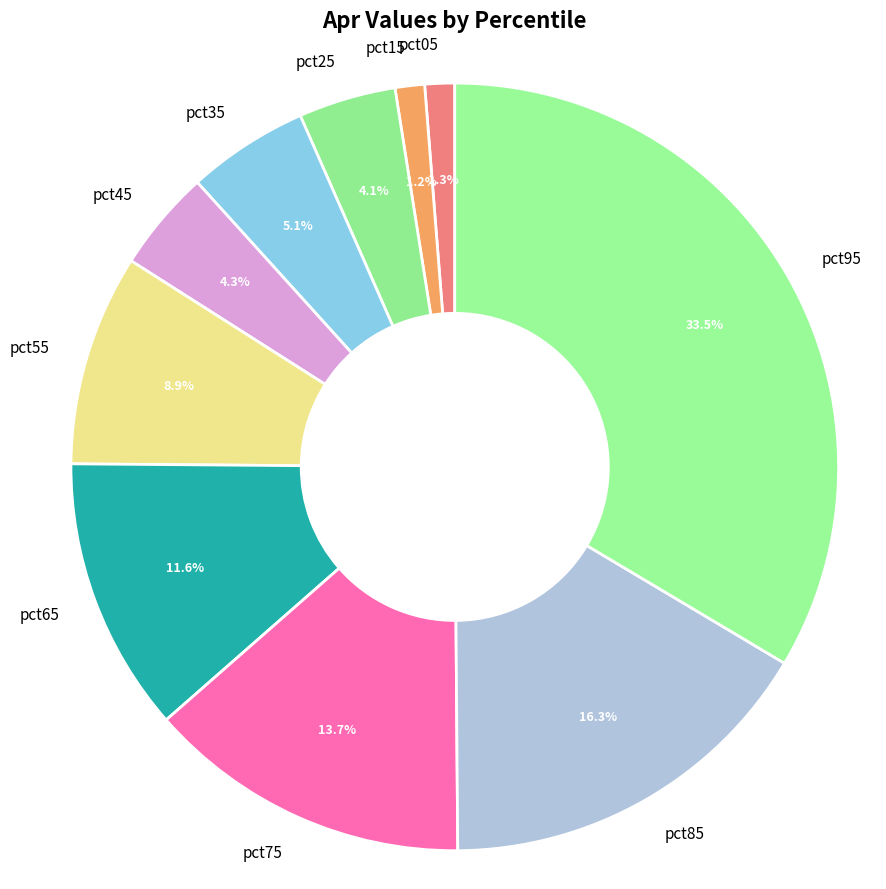

The pct55 slice represents 1% of the pie. True or false?

False